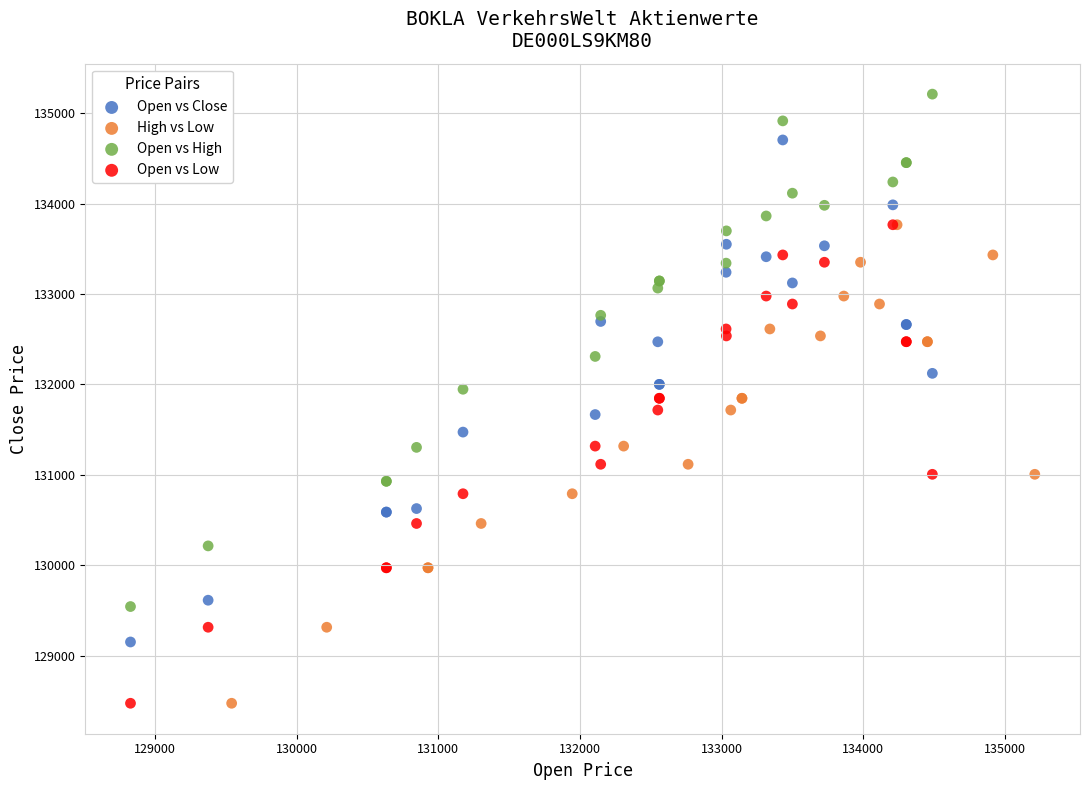

Which series reaches the maximum Y coordinate?

Open vs High